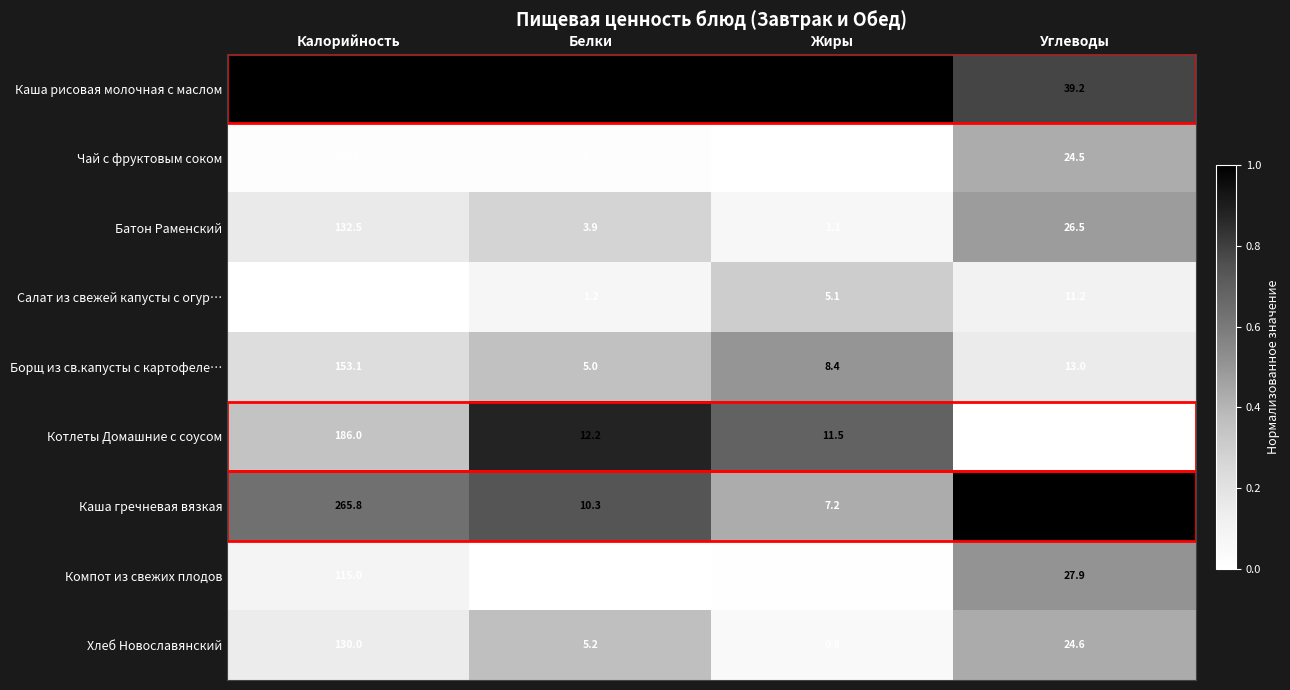

What is the average value of the Компот из свежих плодов series?

35.8